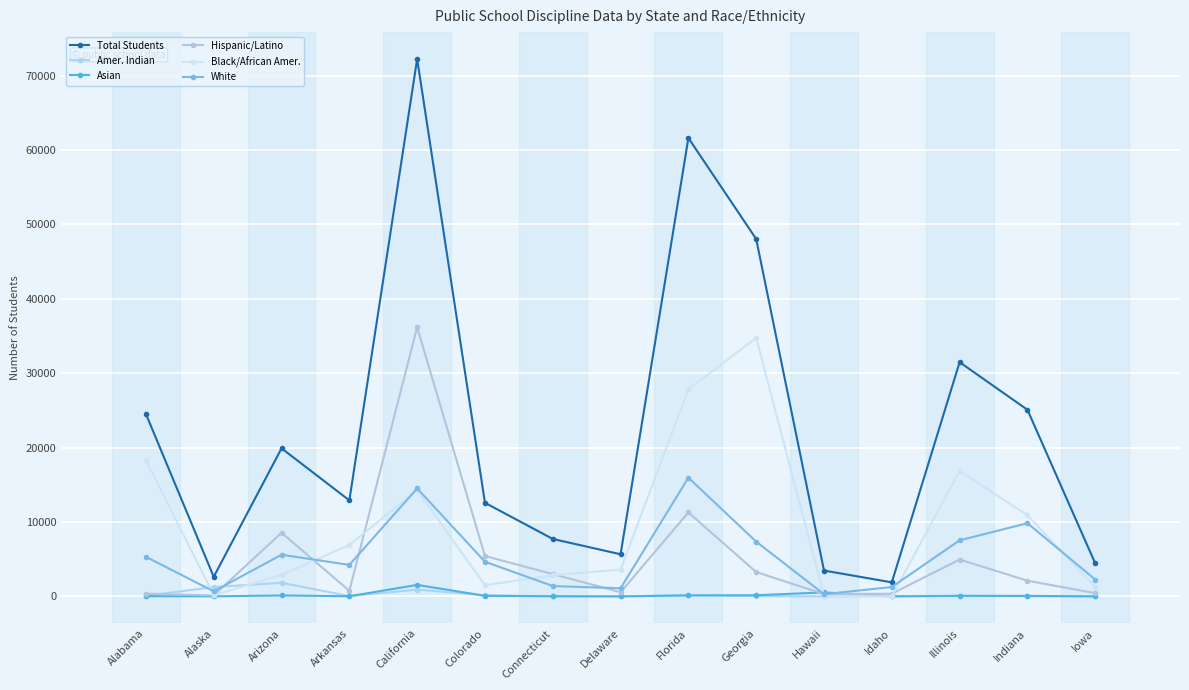

What is the label of the 11th point from the right?

California